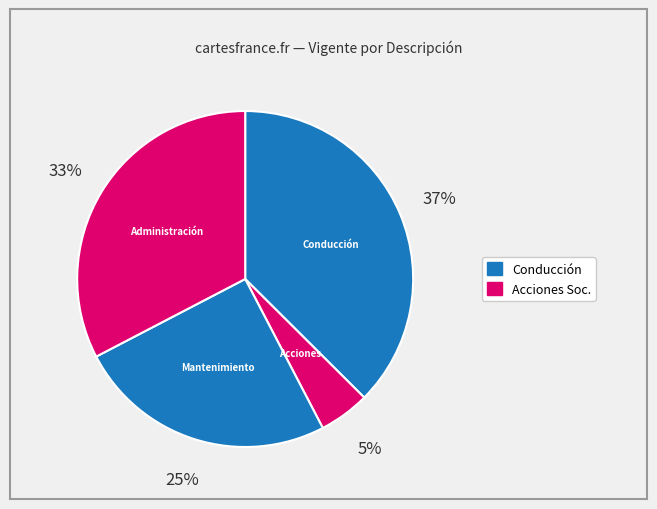

Is there any slice that represents more than half of the pie?

No